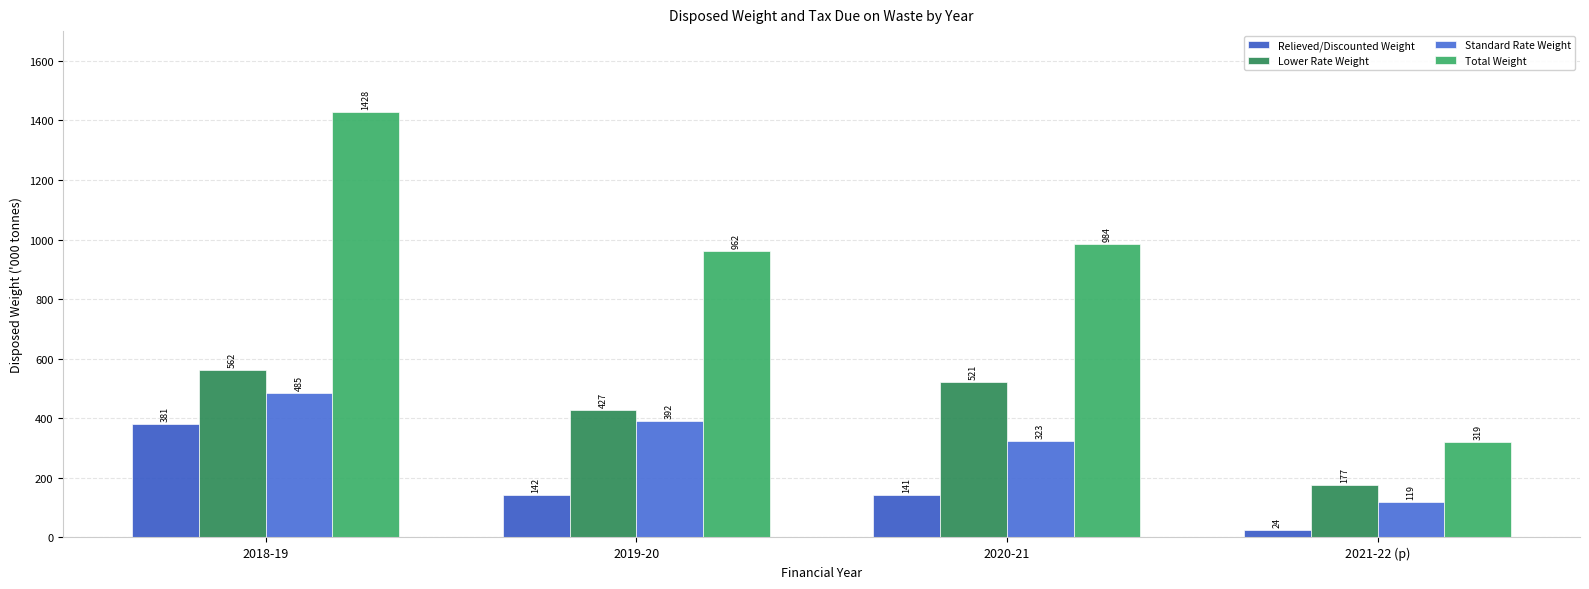

Which has a higher value, 2020-21 or 2019-20?

2019-20